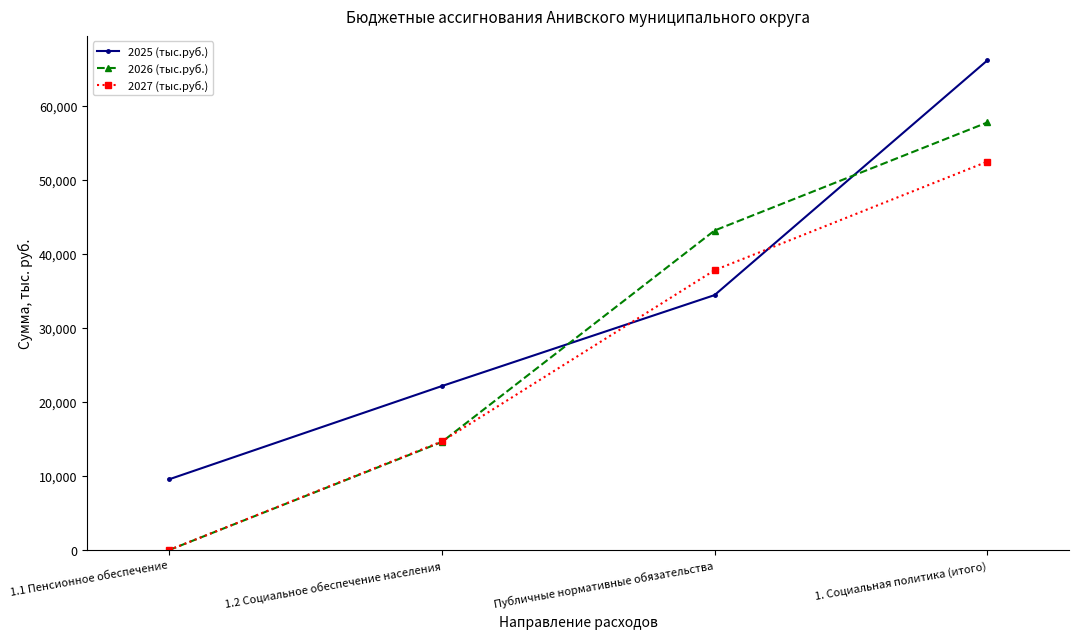

At how many categories does at least one series exceed 3240?

4